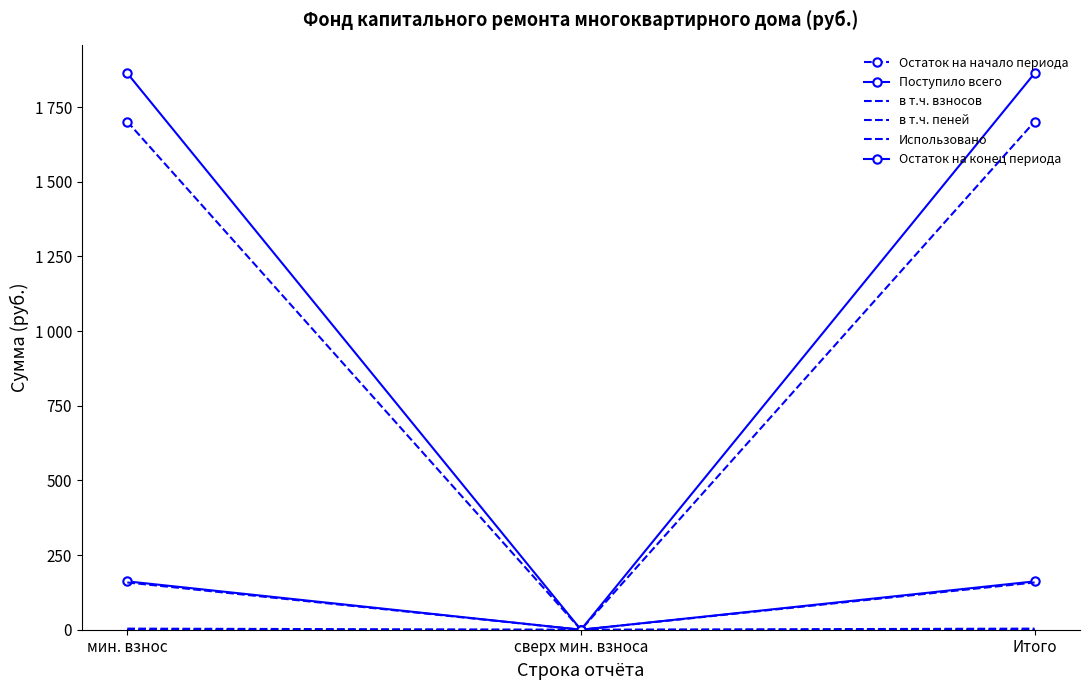

Which series has the largest range (max minus min)?

Остаток на конец периода